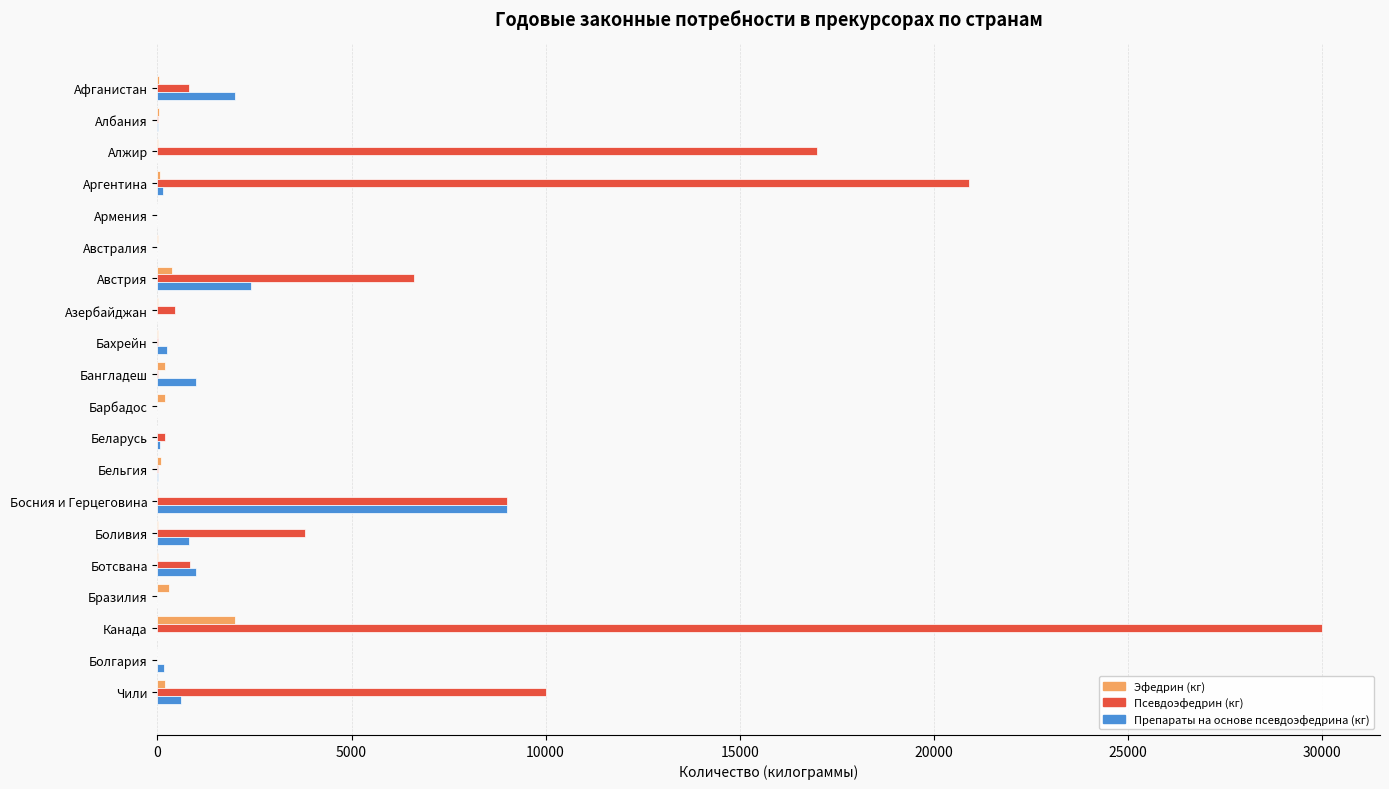

At which label is Псевдоэфедрин (кг) closest to 15000?

Алжир